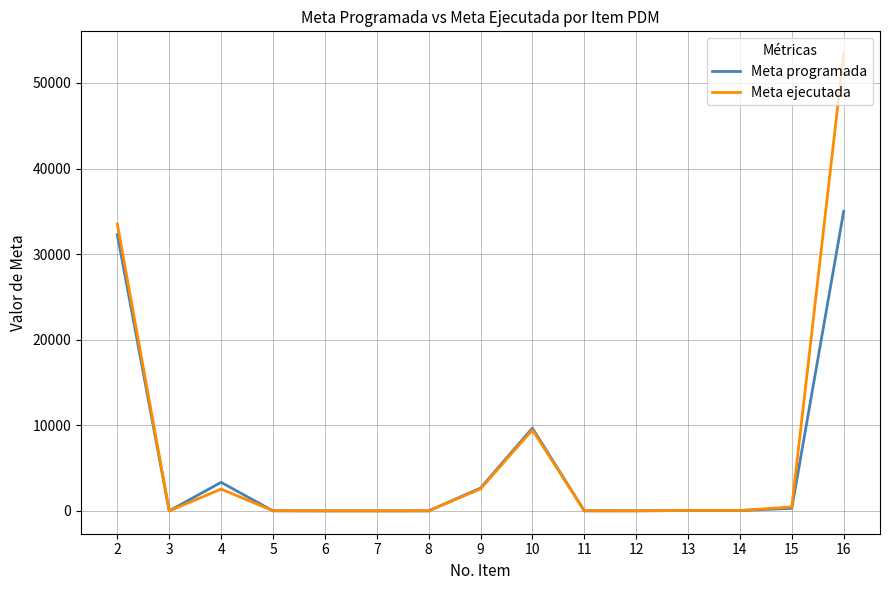

At which category is the sum across all series the highest?

16